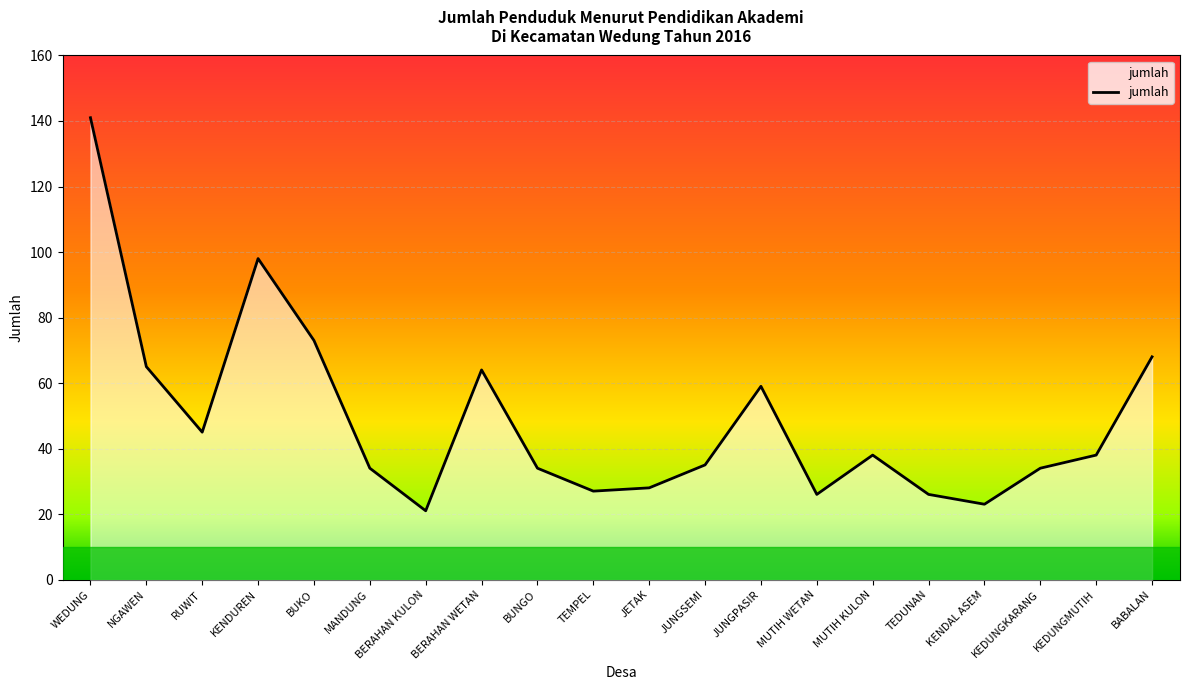

The chart shows a value of 29 at BABALAN. True or false?

False